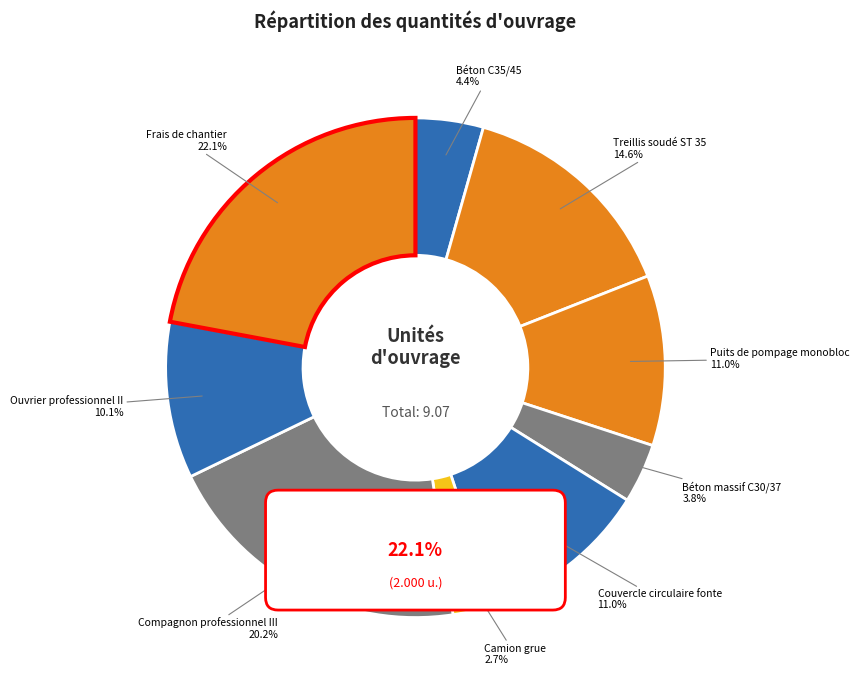

Is it true that Béton massif C30/37 is 4% of the pie?

True